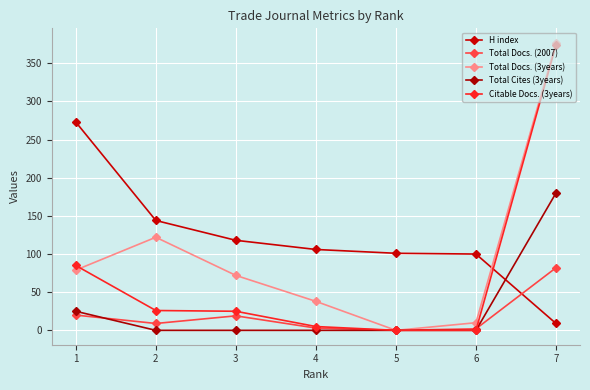

How many lines are shown in the chart?

5